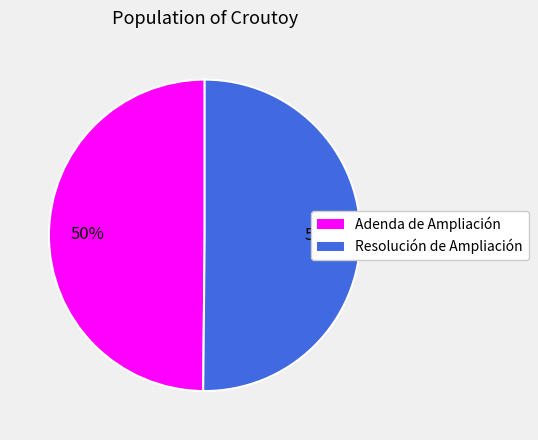

To the nearest percent, what percentage of the pie is Resolución de Ampliación?

50%